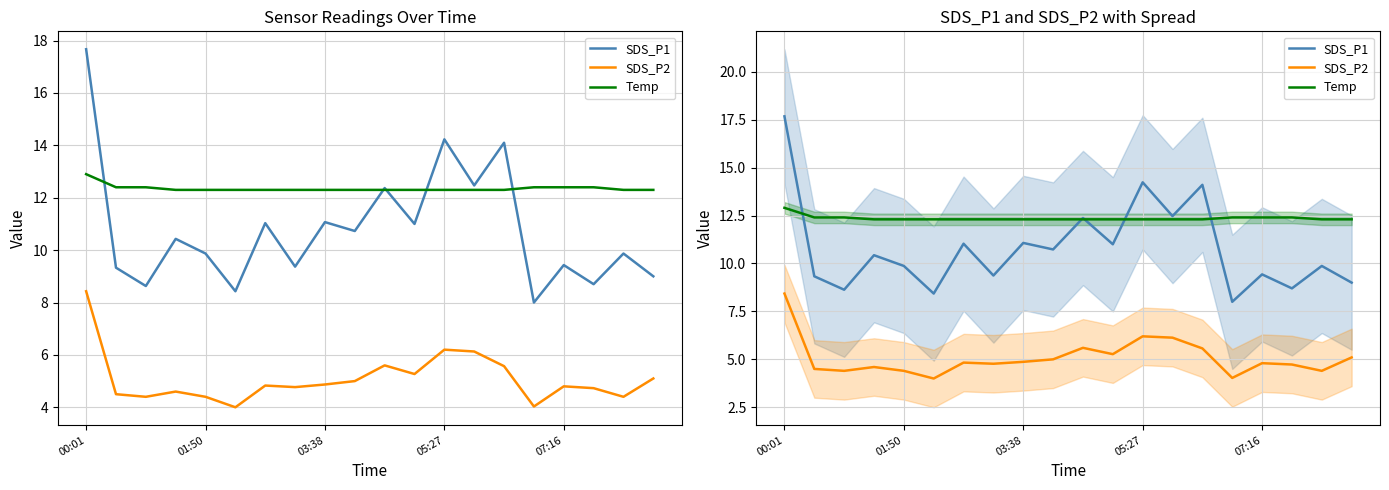

In SDS_P1, how many points are lower than both neighbors (excluding endpoints)?

8